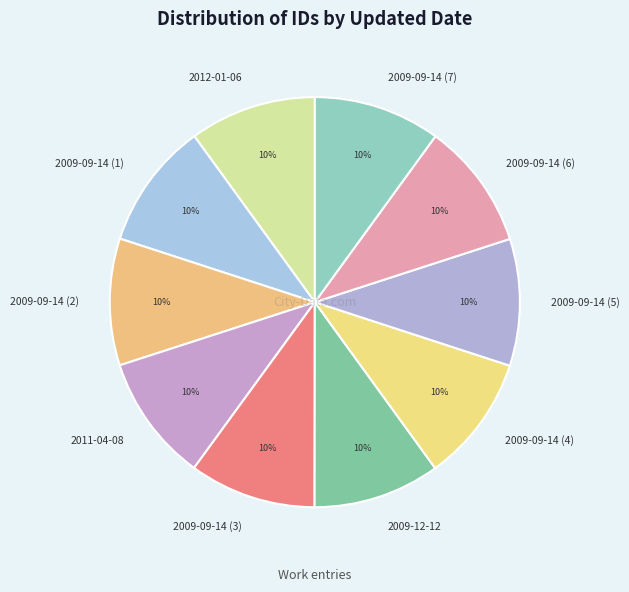

The 2009-09-14 (1) slice represents 10% of the pie. True or false?

True